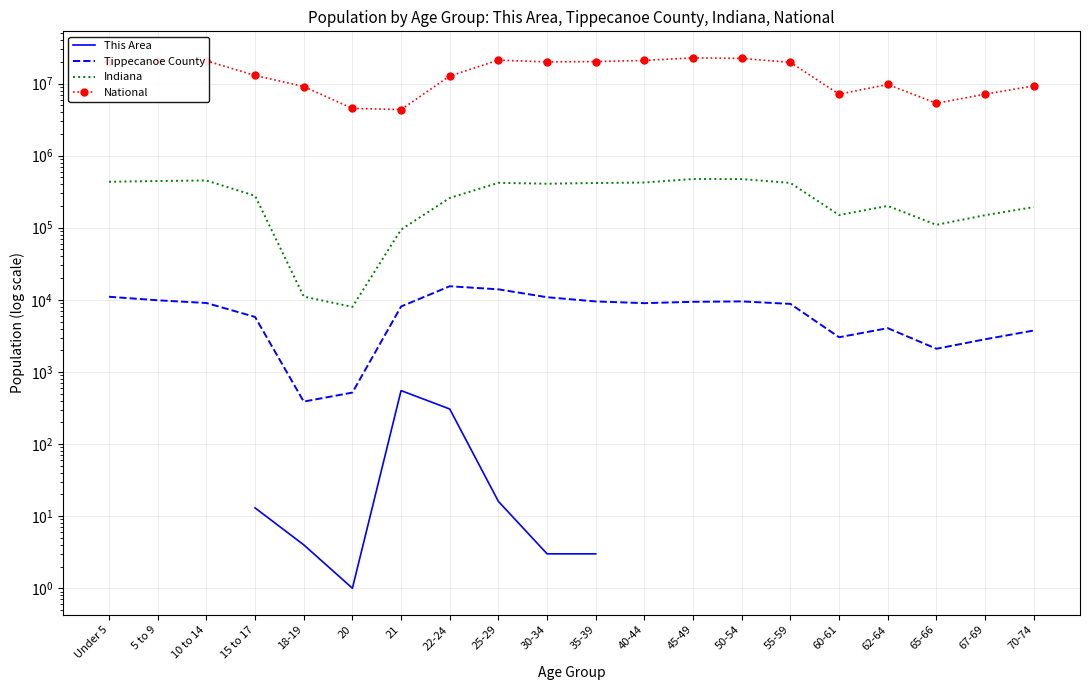

Count the number of categories in the chart.

20